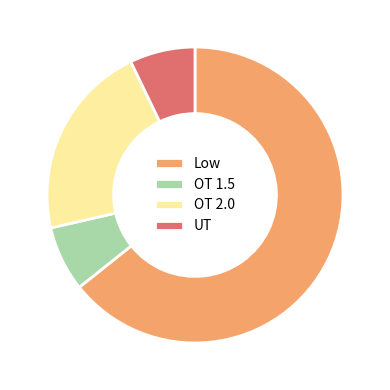

Is there any slice that represents more than half of the pie?

Yes